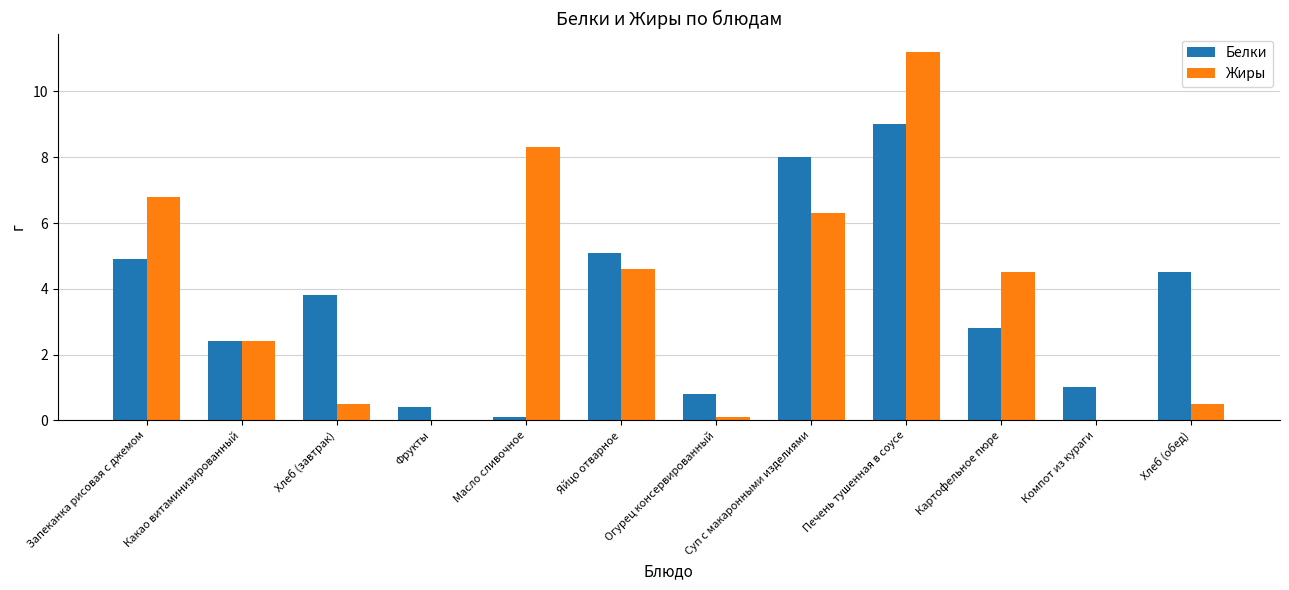

Reading left to right, transcribe all the data shown in this chart.

Белки: Запеканка рисовая с джемом=4.9	Какао витаминизированный=2.4	Хлеб (завтрак)=3.8	Фрукты=0.4	Масло сливочное=0.1	Яйцо отварное=5.1	Огурец консервированный=0.8	Суп с макаронными изделиями=8.0	Печень тушенная в соусе=9.0	Картофельное пюре=2.8	Компот из кураги=1.0	Хлеб (обед)=4.5
Жиры: Запеканка рисовая с джемом=6.8	Какао витаминизированный=2.4	Хлеб (завтрак)=0.5	Фрукты=0.0	Масло сливочное=8.3	Яйцо отварное=4.6	Огурец консервированный=0.1	Суп с макаронными изделиями=6.3	Печень тушенная в соусе=11.2	Картофельное пюре=4.5	Компот из кураги=0.0	Хлеб (обед)=0.5